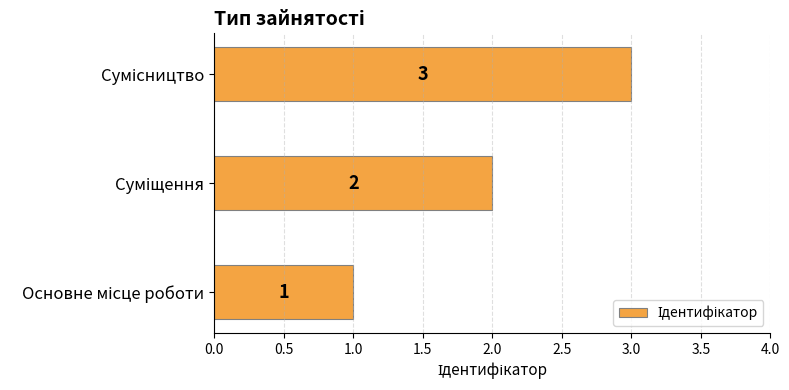

How many values are between 1 and 3?

3